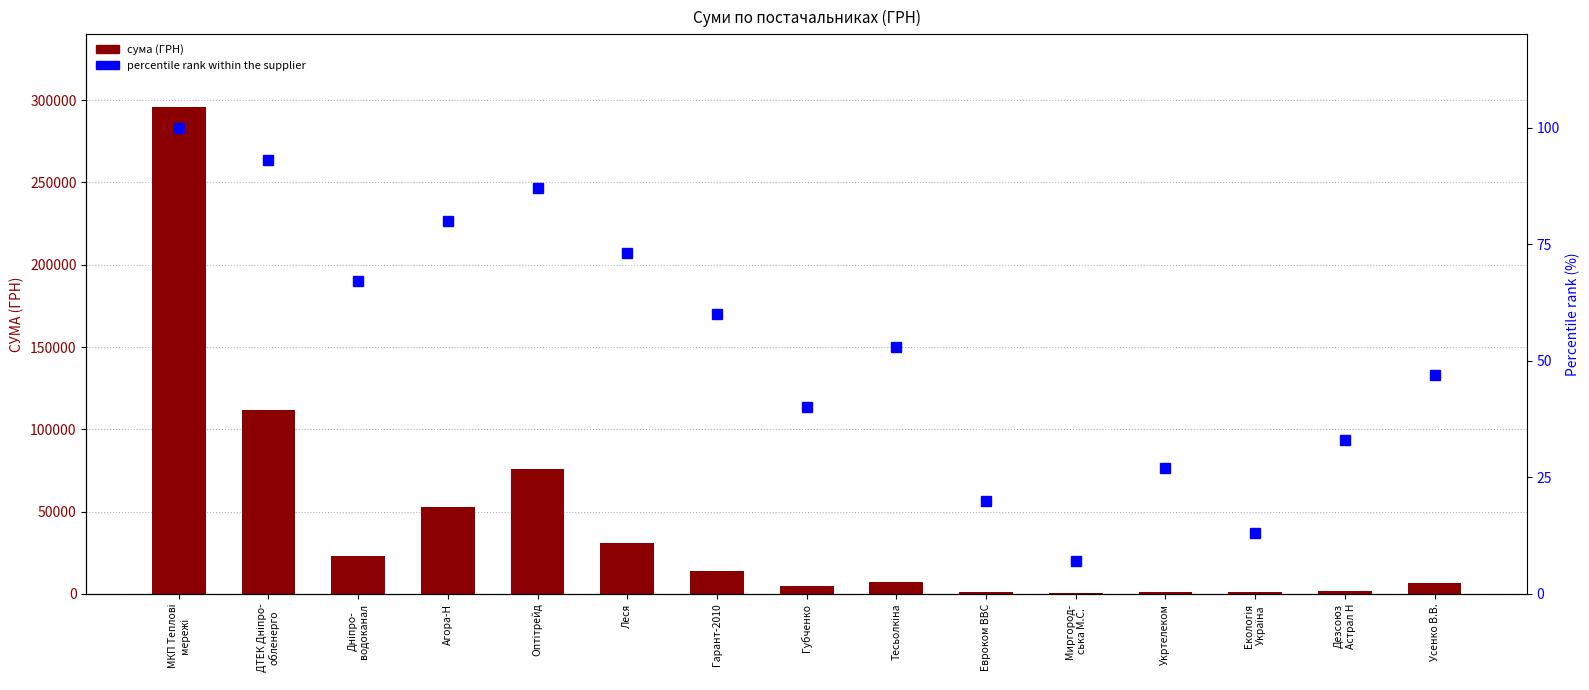

Which series has the largest total across all categories?

СУМА (ГРН)